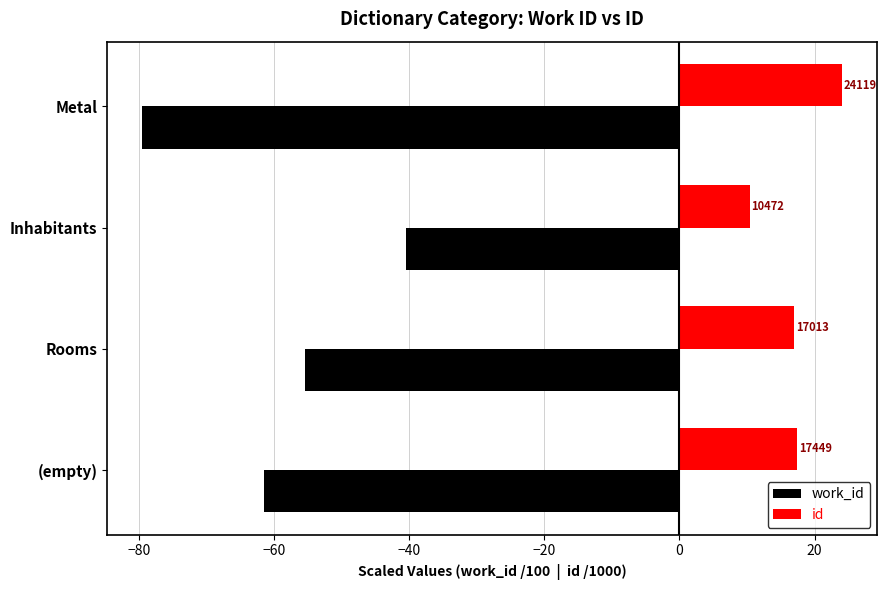

What are all the series names shown in the legend?

work_id, id